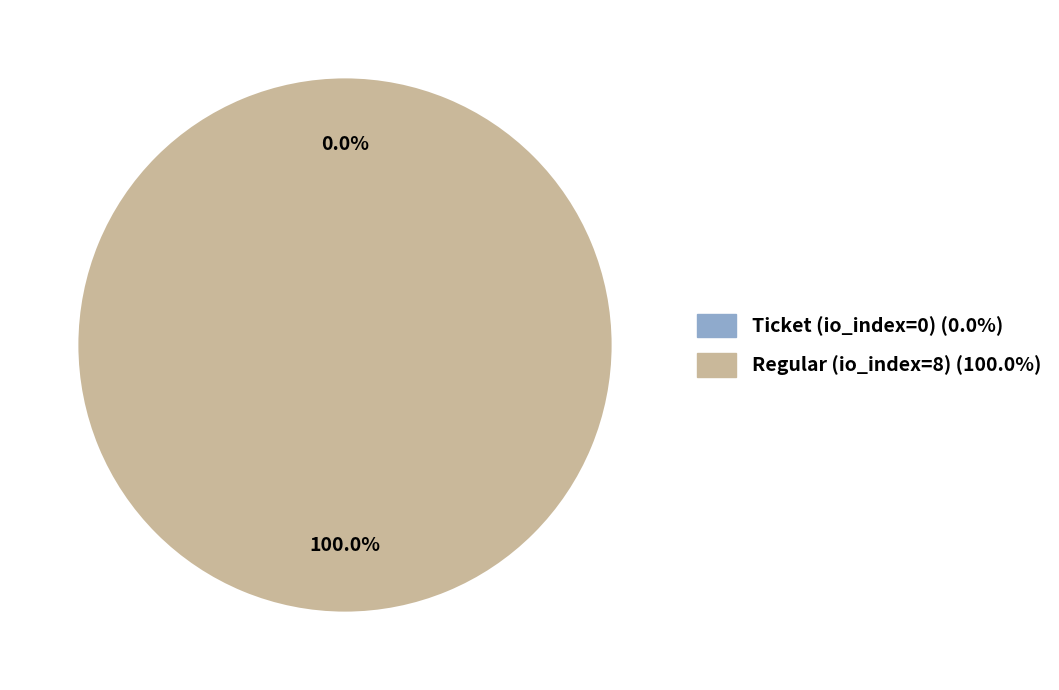

What percentage do Ticket (io_index=0) and Regular (io_index=8) together represent?

100.0%